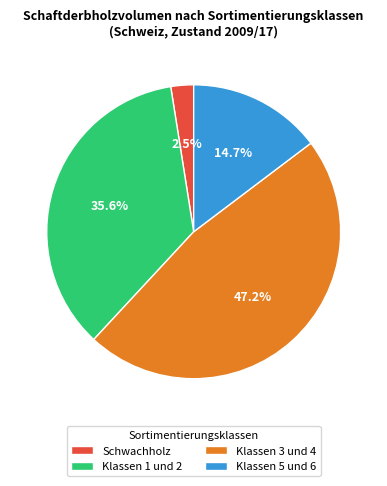

To the nearest percent, what is the difference between the Klassen 5 und 6 and Schwachholz slice percentages?

12%